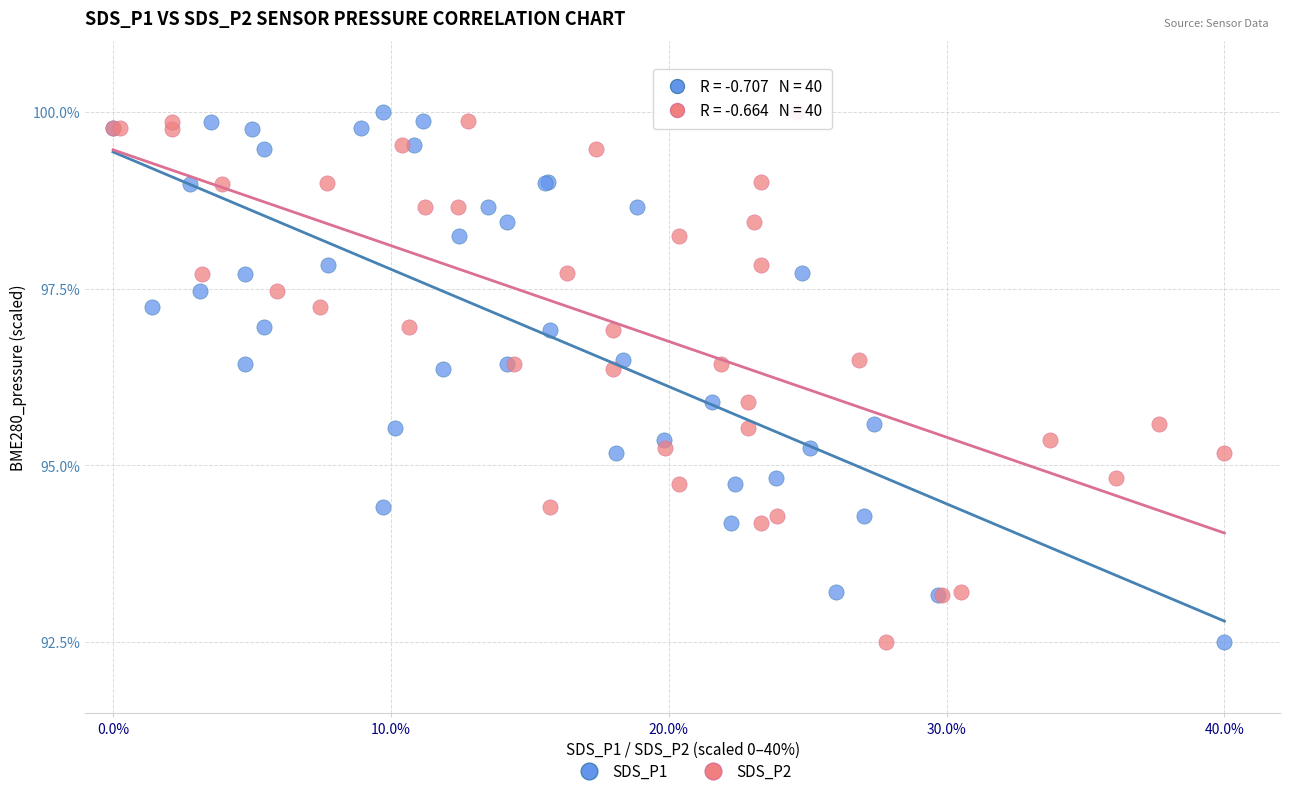

What are all the series names shown in the legend?

SDS_P1, SDS_P2